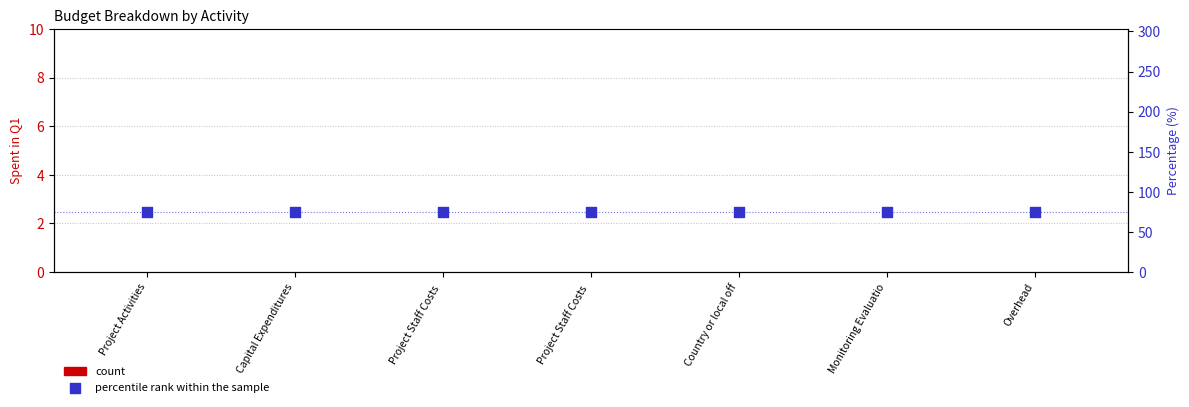

Which series contains the lowest Y value?

count